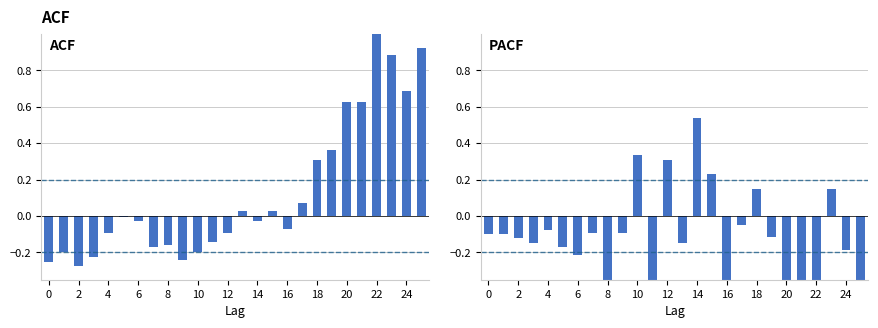

Does the chart contain any negative values?

Yes